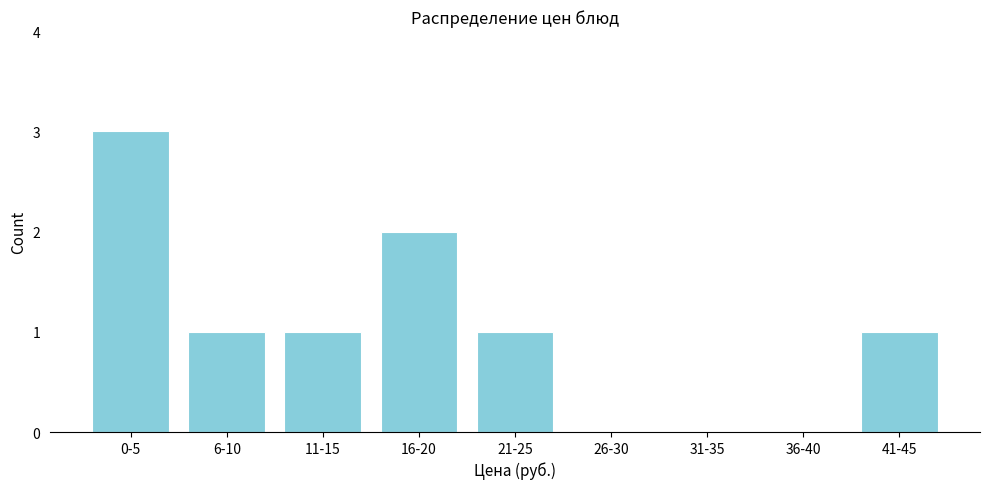

Reading left to right, list all the values displayed in this chart.

0-5=3	6-10=1	11-15=1	16-20=2	21-25=1	26-30=0	31-35=0	36-40=0	41-45=1